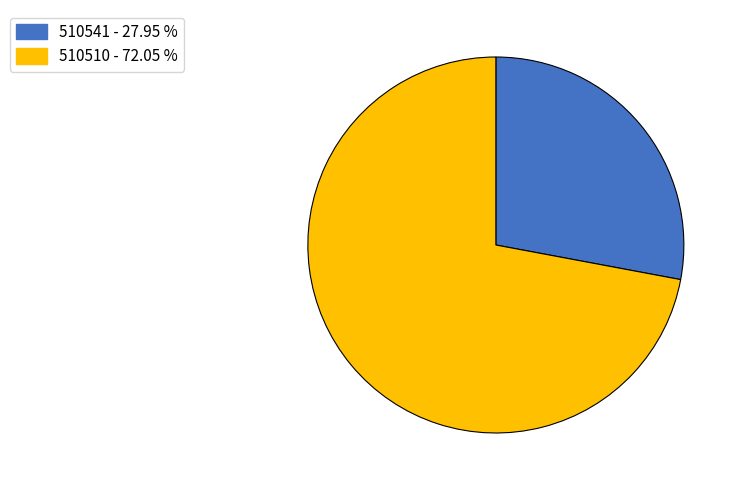

True or false: 510541 accounts for 35% of the total.

False